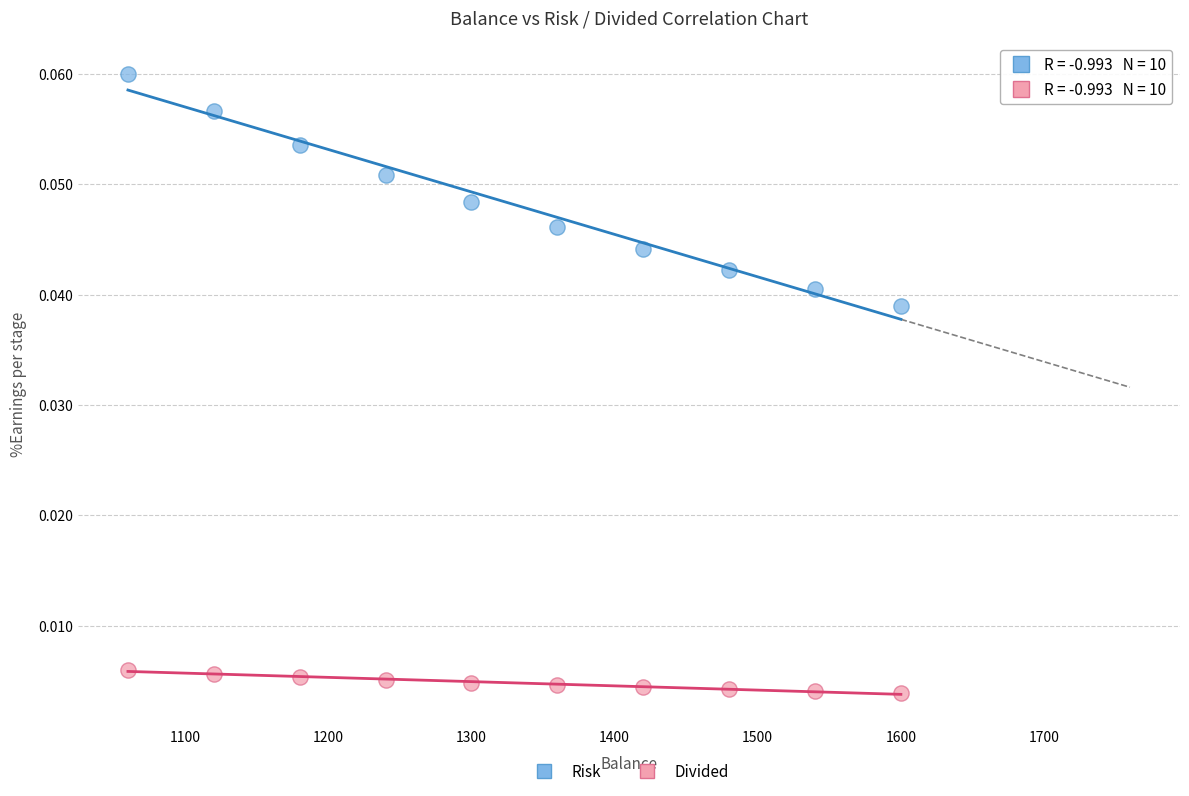

Which series contains the highest Y value?

Risk